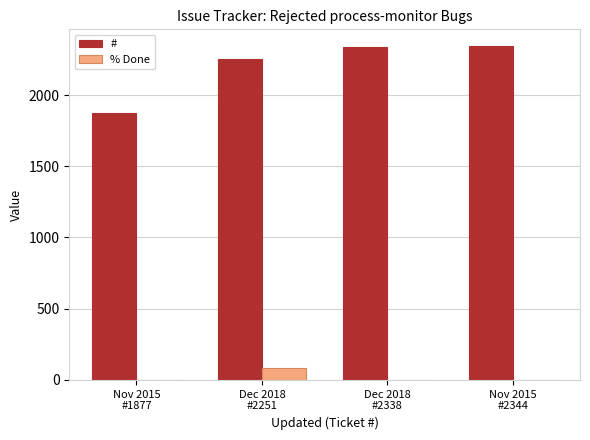

What is the maximum value shown in the chart?

2344